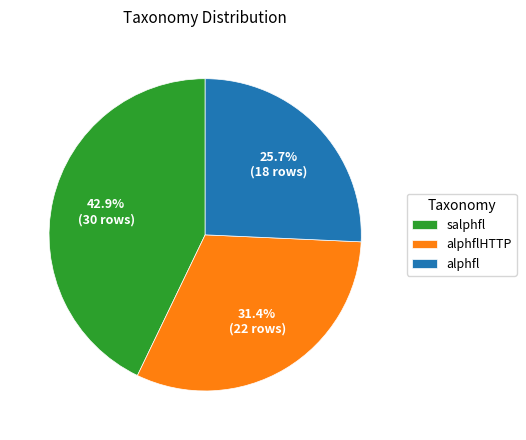

What is the total percentage of alphflHTTP and alphfl?

57.1%